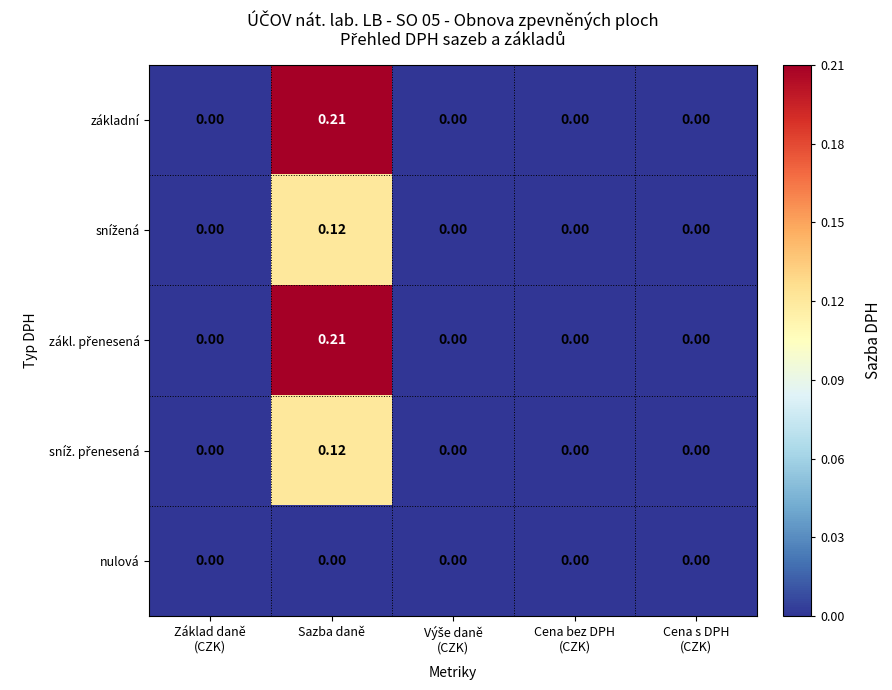

At which category is the sum across all series the highest?

Sazba daně